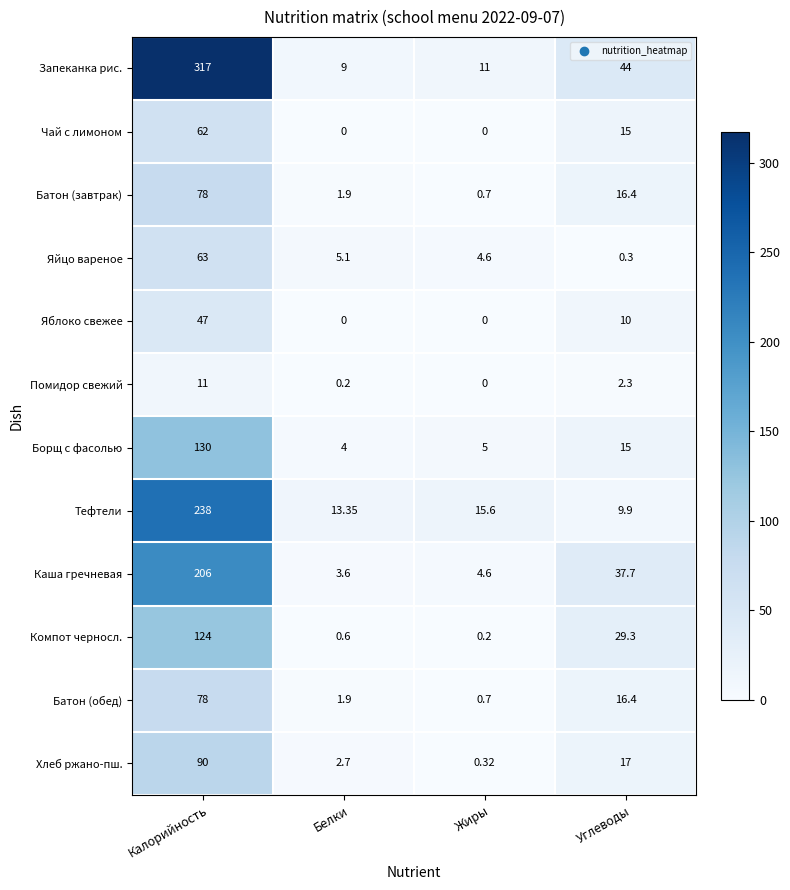

Where does the Чай с лимоном series first go above 15?

Калорийность